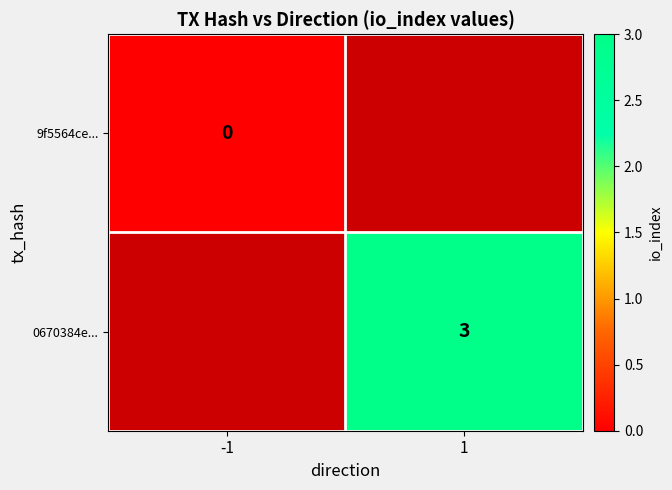

At how many categories does at least one series exceed 0?

1